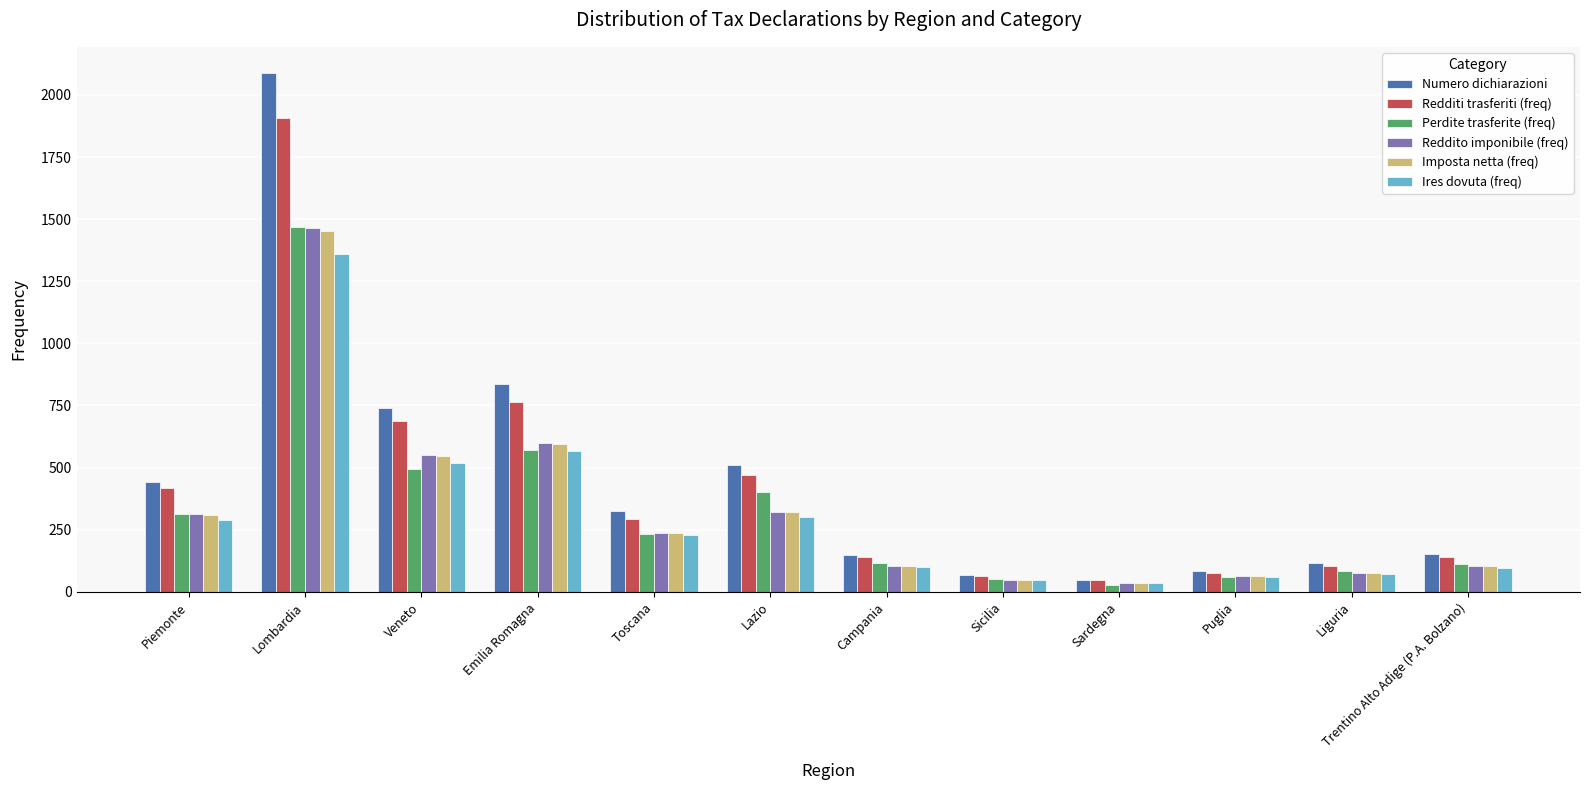

At which category is the sum across all series the highest?

Lombardia